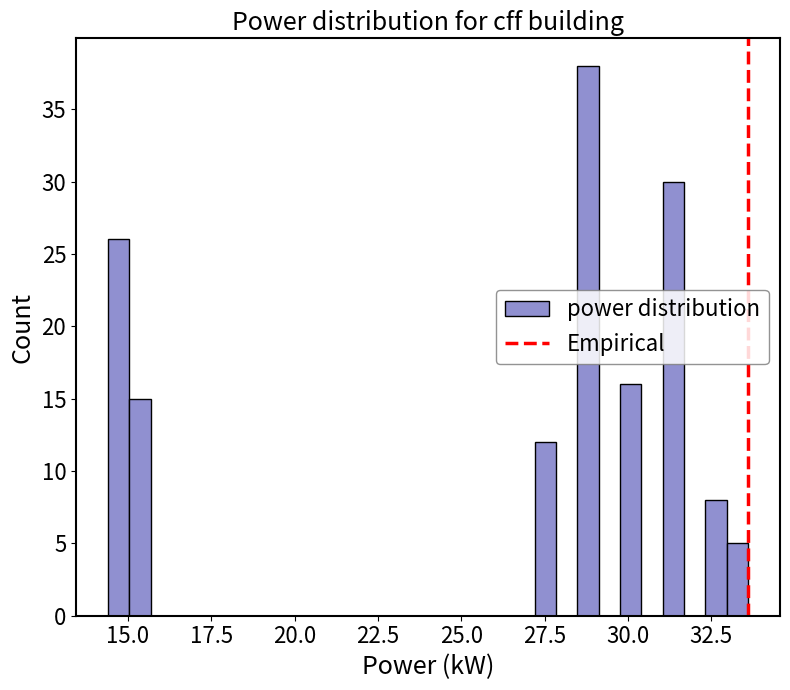

Around what value on the x-axis is the tallest bar? Give the approximate position of its centre, as read against the axis.

29.0